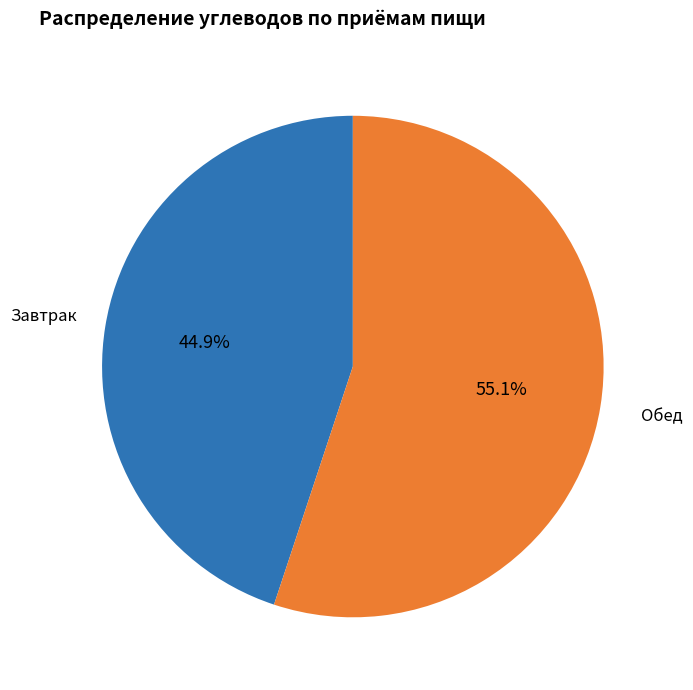

How many slices are in this pie chart?

2